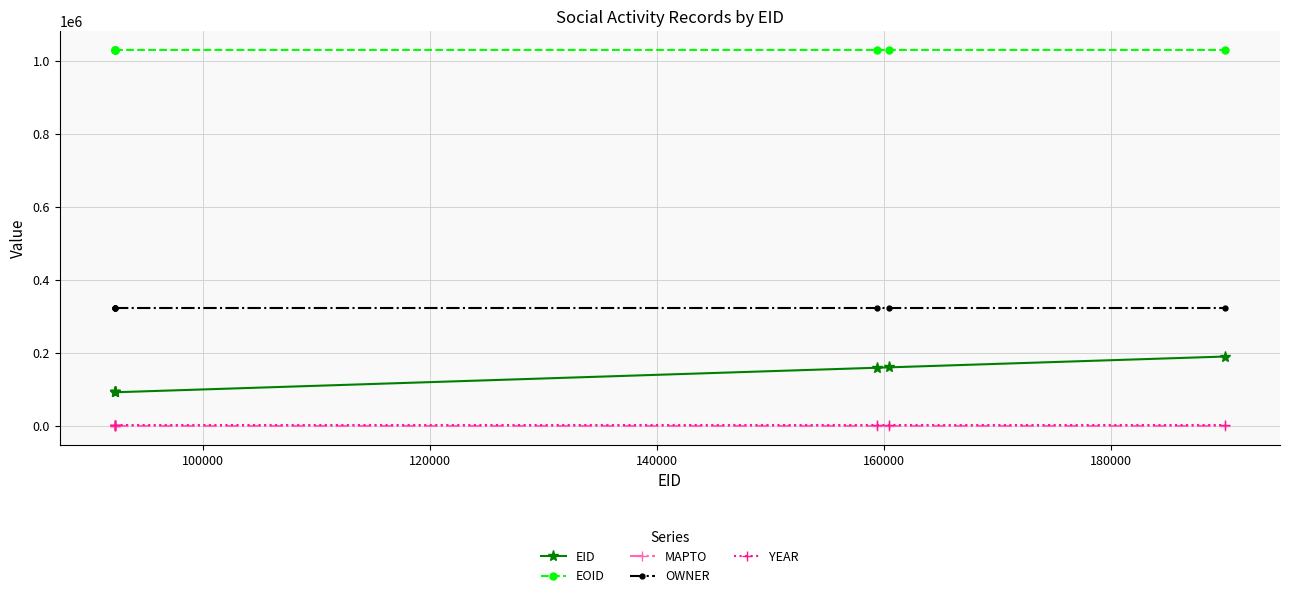

Which series has the widest spread of values?

EID